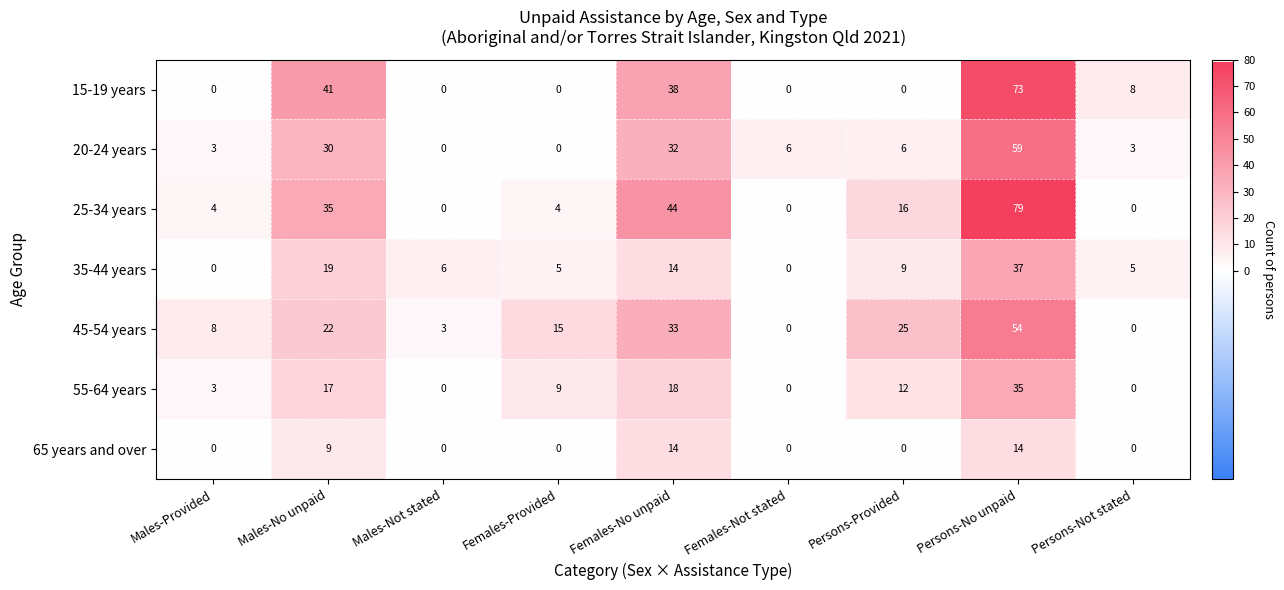

Where is 25-34 years nearest to the value 39?

Males-No unpaid